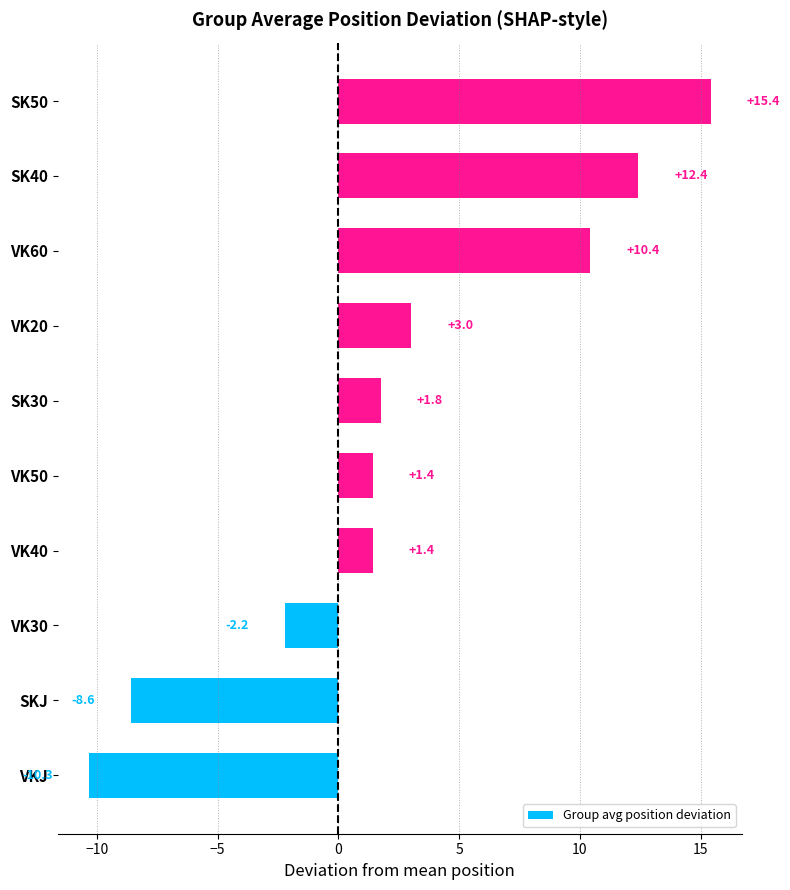

What is the change in value from VK40 to SK40?

+11.0